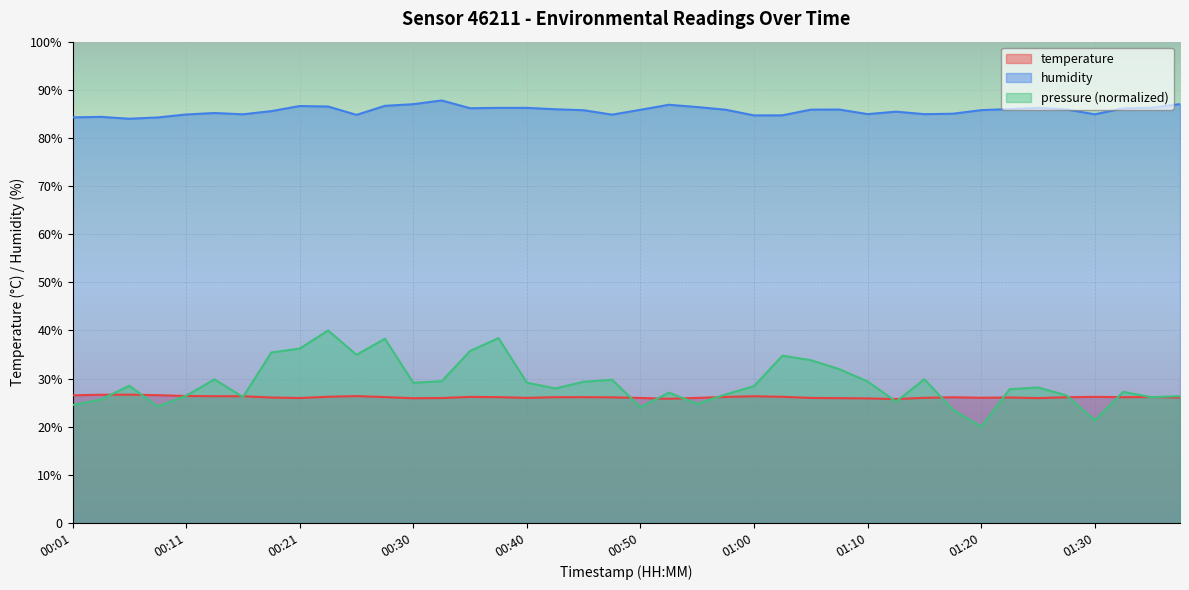

Is it true that humidity equals 85.5 at 01:13?

True